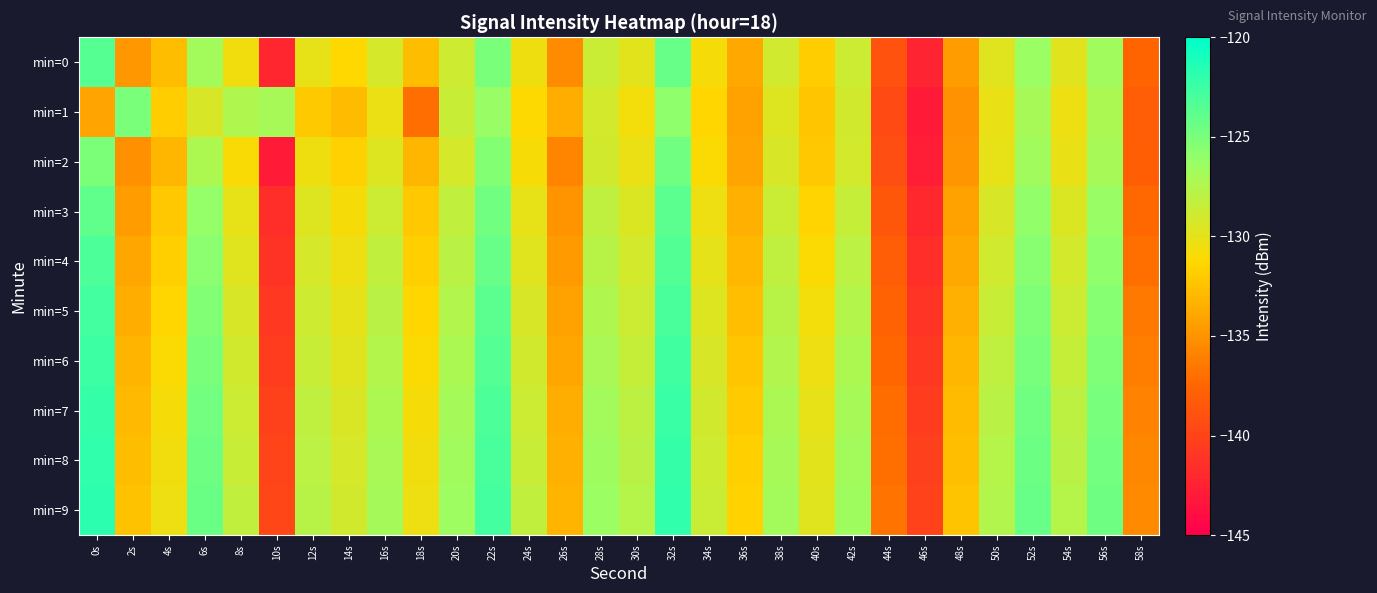

At which category does the chart reach its minimum across all series?

46s